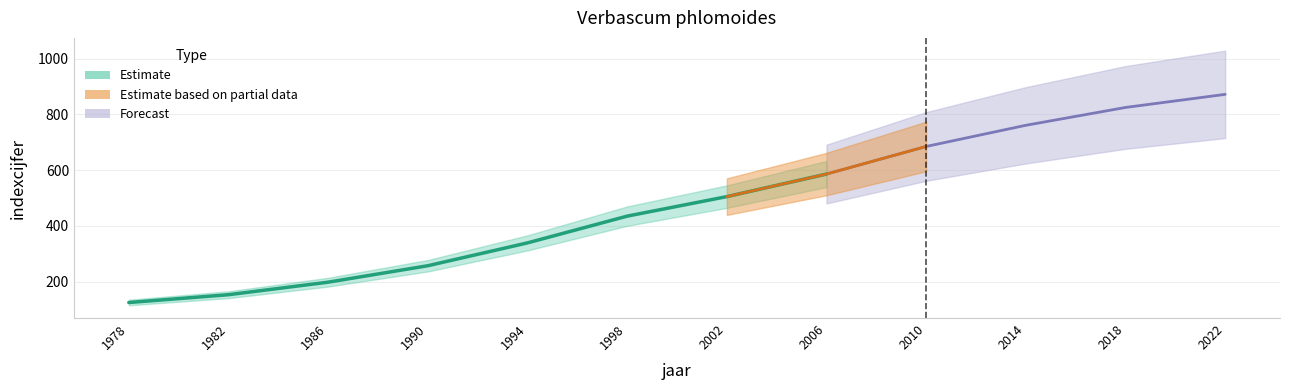

Reading left to right, transcribe all the data shown in this chart.

1978=125	1982=153	1986=198	1990=257	1994=339	1998=435	2002=505	2006=586	2010=685	2014=761	2018=825	2022=872